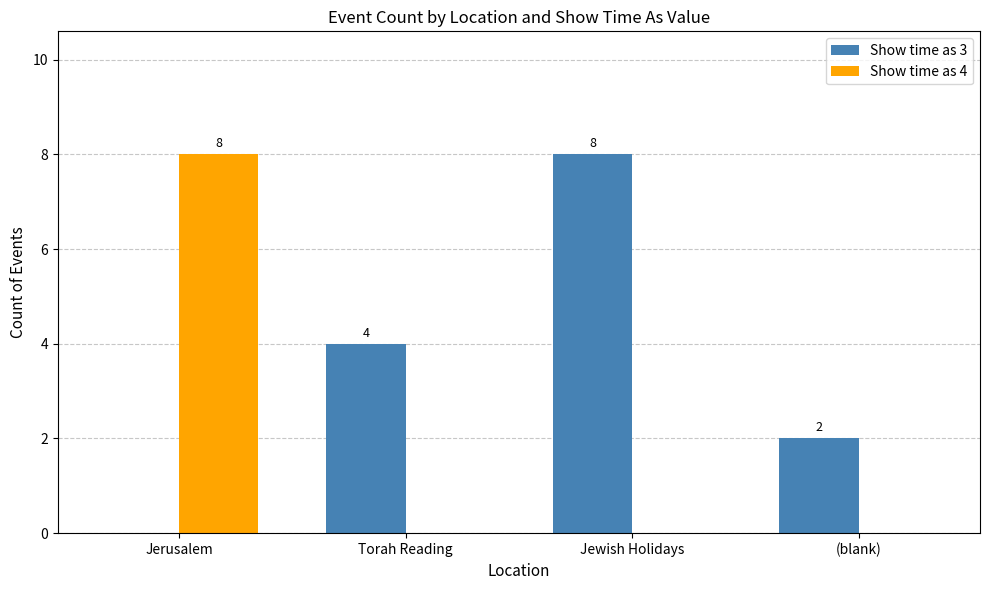

How many Show time as 4 values are between 0 and 8?

4